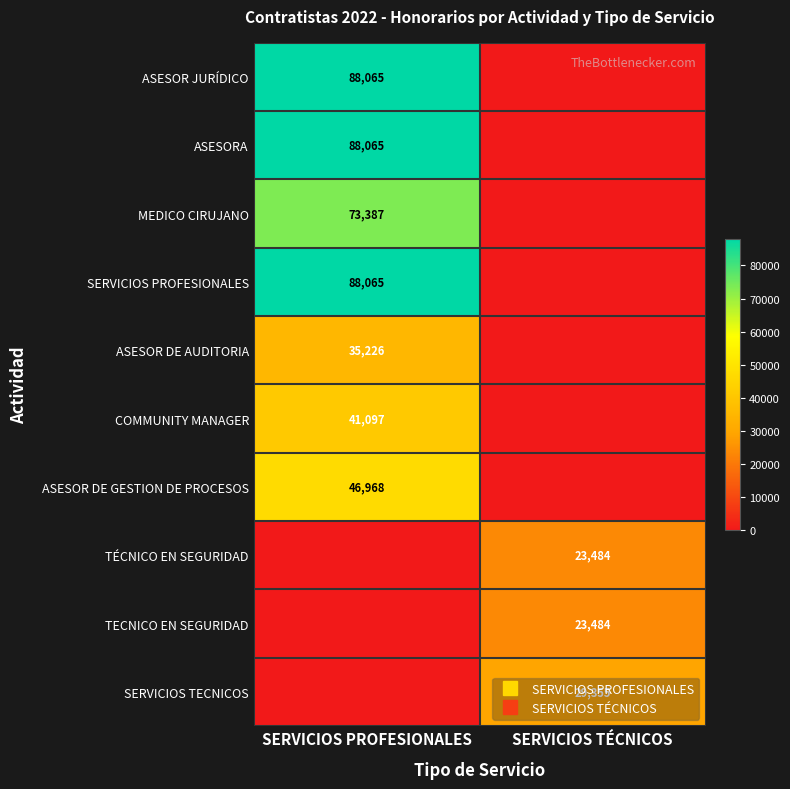

Which series has the largest total across all categories?

ASESOR JURÍDICO